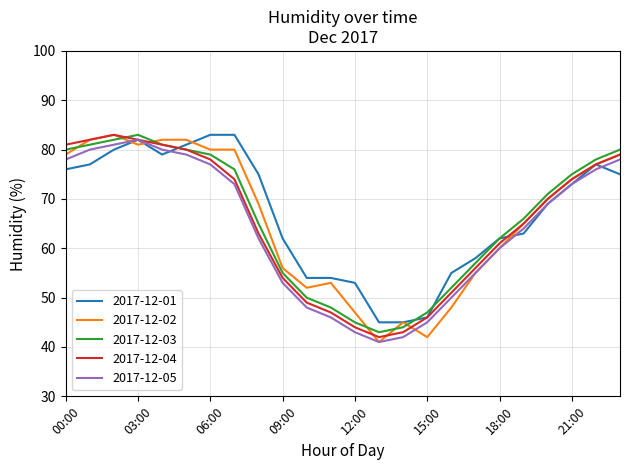

What is the greatest value displayed?

83